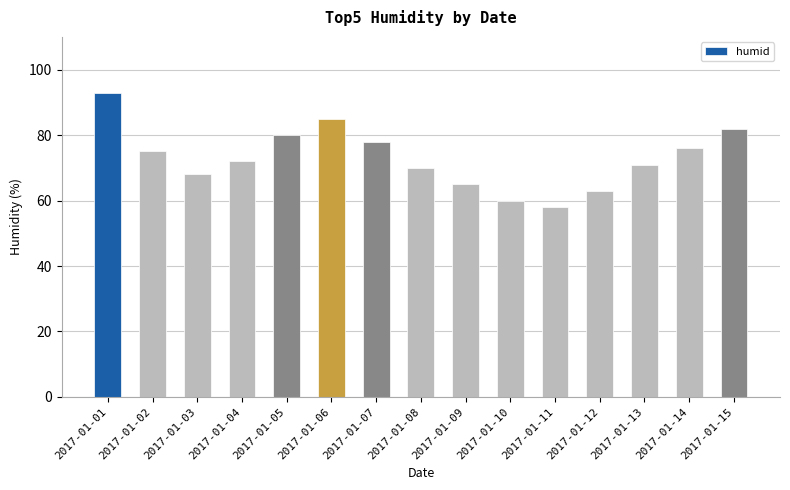

The value at 2017-01-04 is 96. True or false?

False